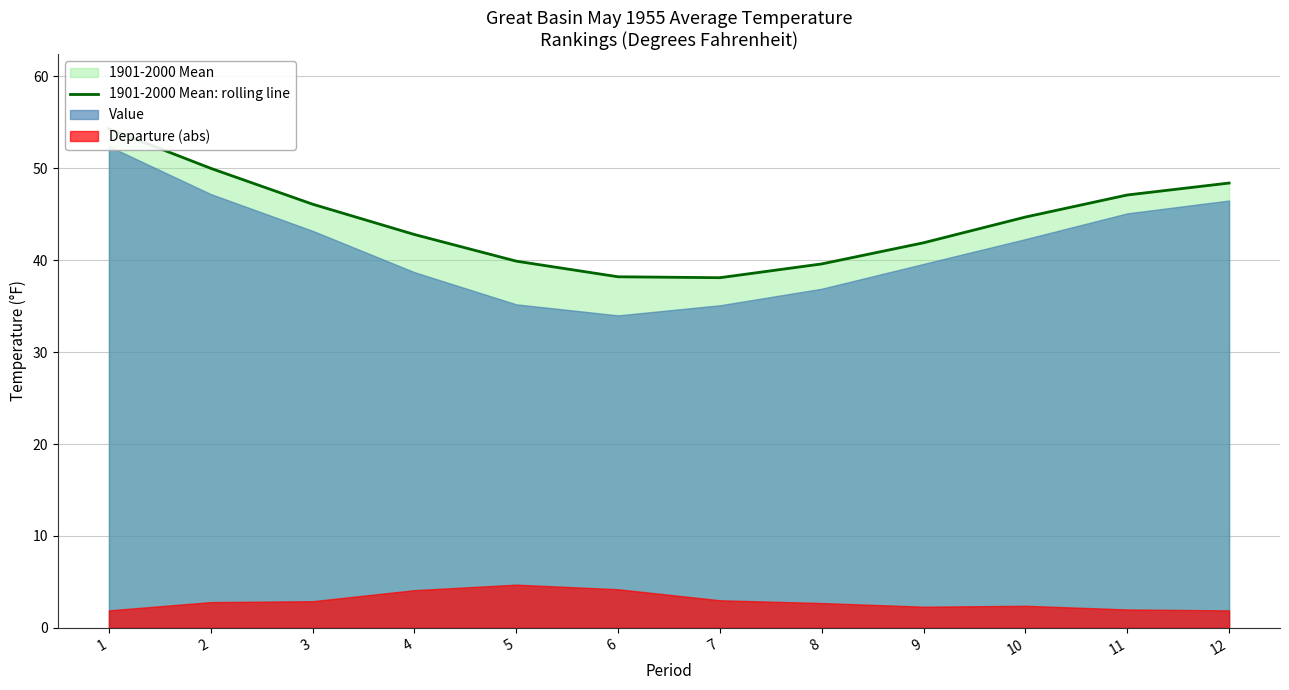

What is the minimum value shown in the chart?

38.1